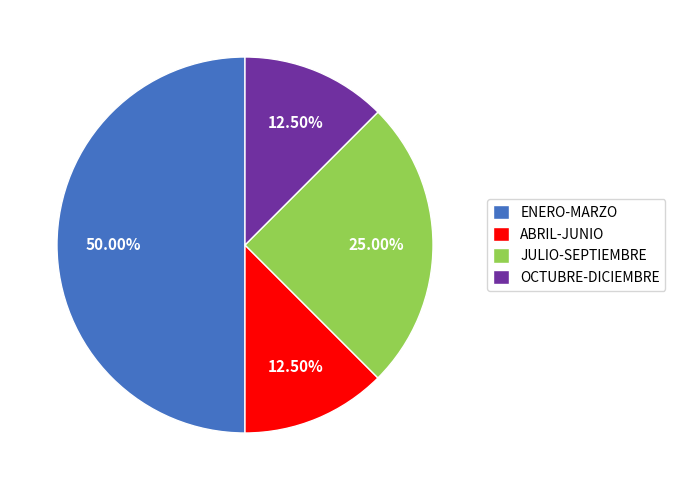

Which category has the biggest portion of the pie?

ENERO-MARZO